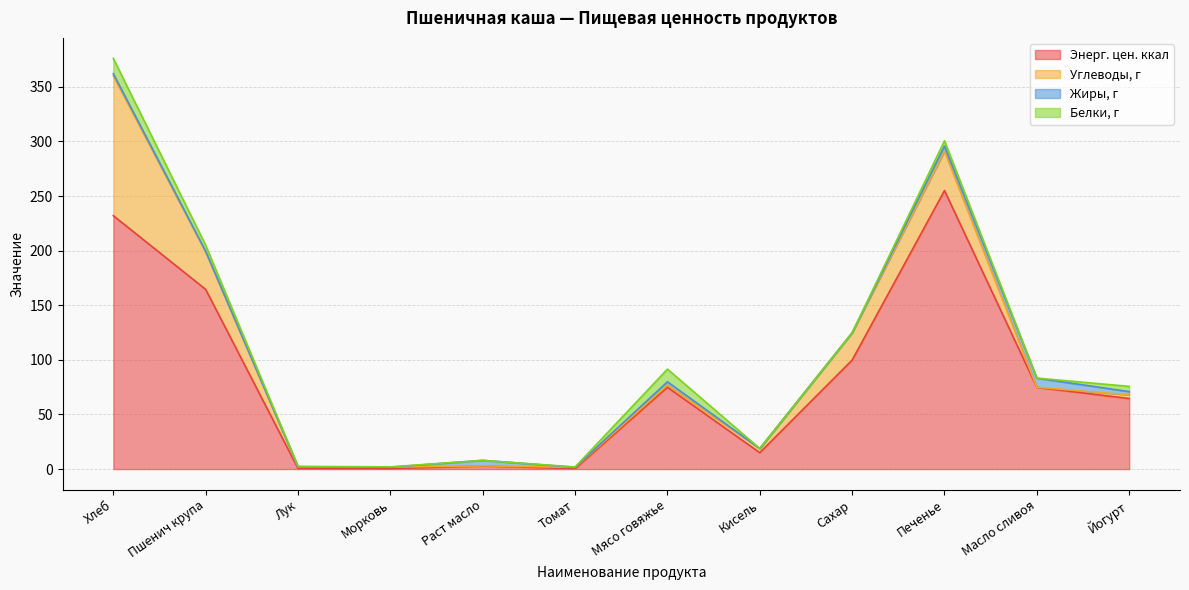

What is the sum of all Энерг. цен. ккал values?

985.0